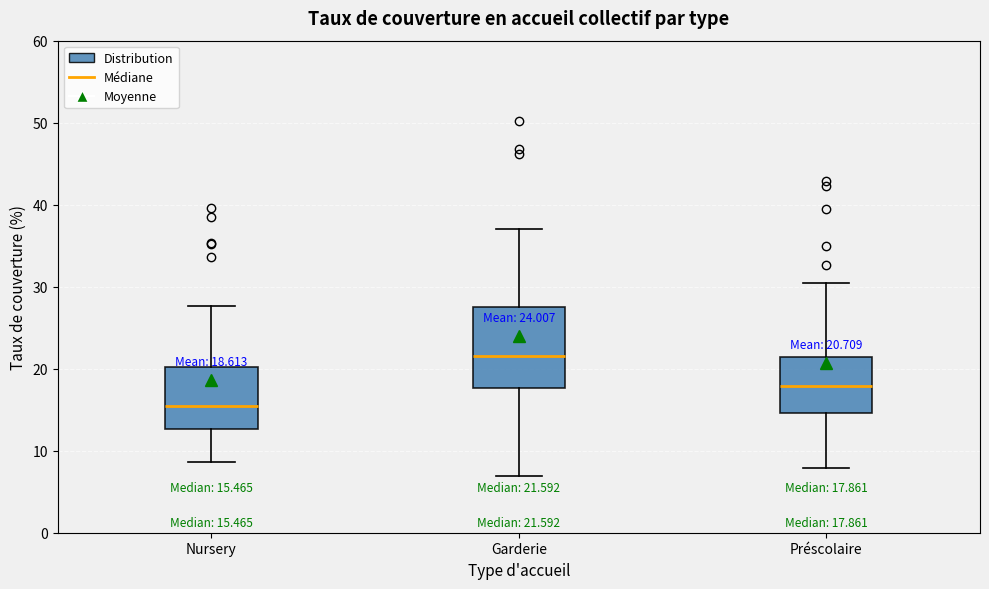

Which box is the tallest, from its lower edge to its upper edge?

Garderie